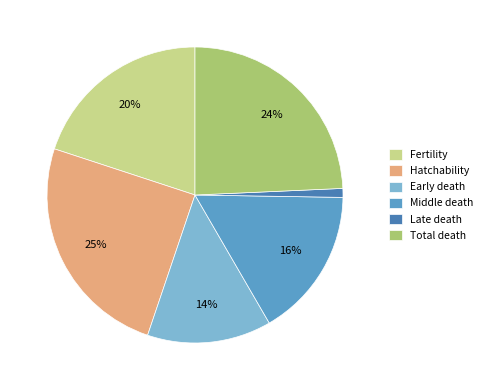

How many slices are in this pie chart?

6